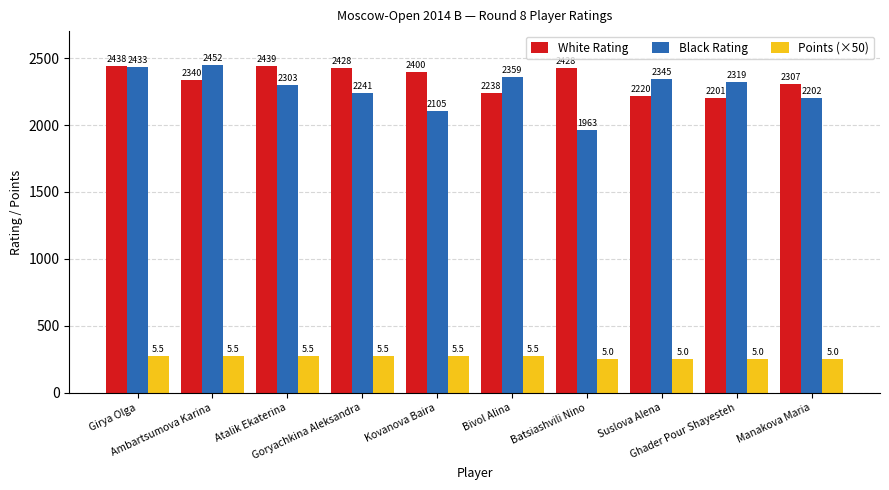

True or false: Black Rating has a value of 2433 at Girya Olga.

True